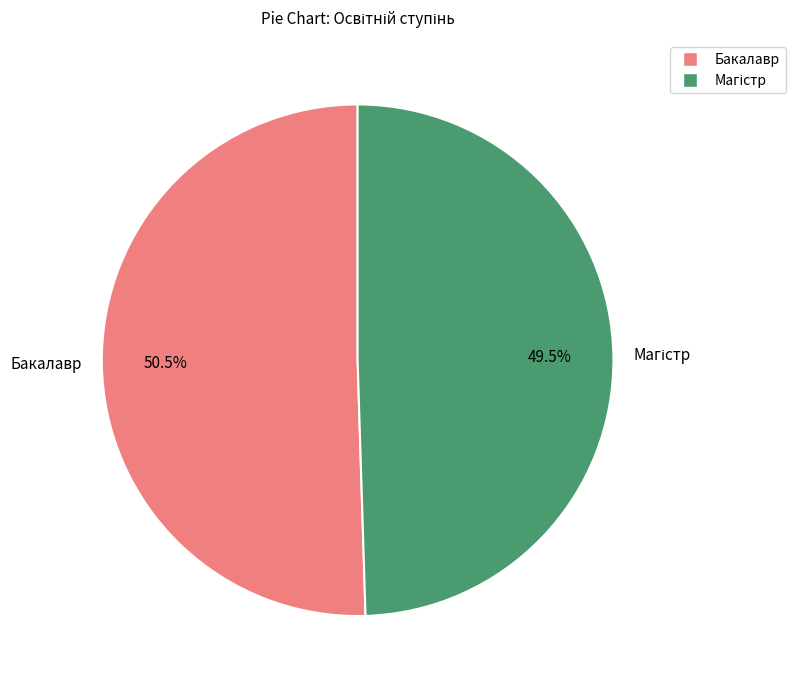

What portion of the pie excludes Бакалавр?

49.5%